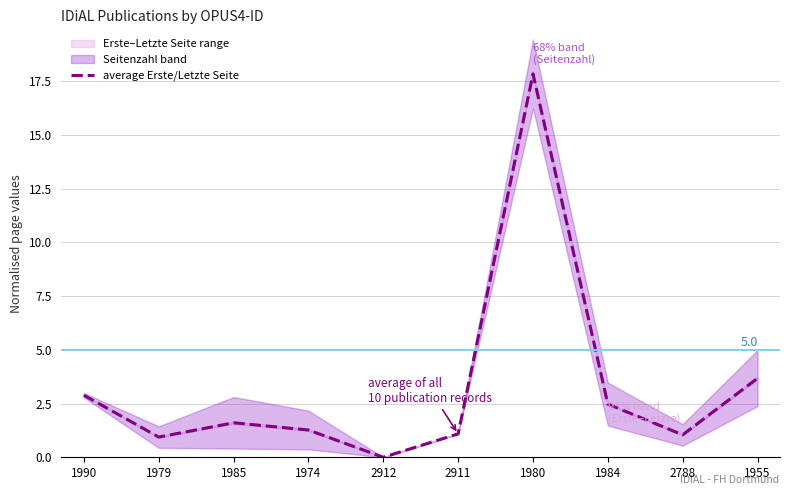

True or false: there are more than 1 points higher than both neighbors.

True